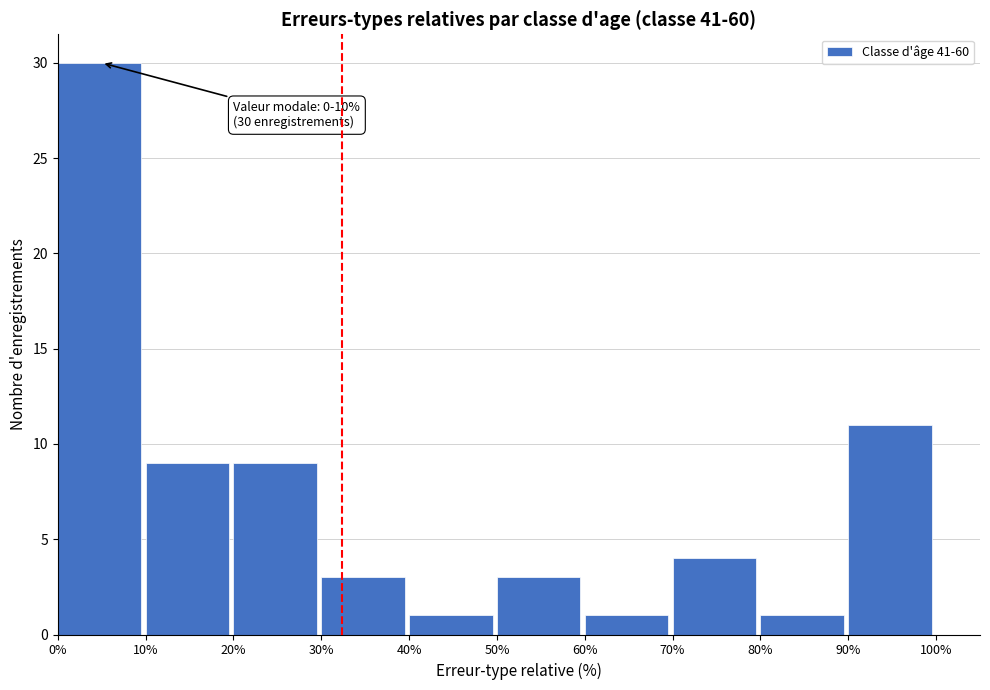

Over which range of the x-axis is the bar tallest?

0% to 10%